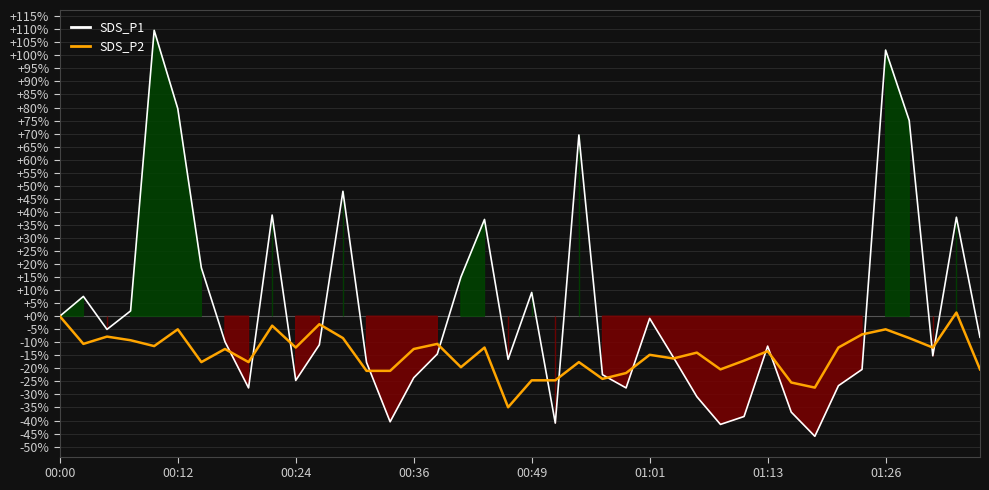

Reading left to right, list all the values displayed in this chart.

SDS_P1: 0.0	7.6	-5.1	2.0	109.6	79.6	18.5	-9.8	-27.5	38.8	-24.6	-11.0	47.9	-17.7	-40.5	-23.6	-14.5	15.0	37.1	-16.5	9.1	-41.0	69.5	-22.4	-27.5	-0.8	-15.7	-30.9	-41.5	-38.4	-11.5	-36.8	-46.0	-26.6	-20.4	102.0	75.0	-15.2	37.9	-8.1
SDS_P2: 0.0	-10.6	-7.8	-9.2	-11.5	-5.0	-17.6	-12.6	-17.6	-3.6	-12.0	-3.1	-8.4	-20.9	-20.9	-12.6	-10.6	-19.6	-12.0	-34.9	-24.6	-24.6	-17.6	-24.0	-21.8	-14.8	-16.2	-14.0	-20.4	-17.0	-13.4	-25.4	-27.4	-12.0	-7.0	-5.0	-8.4	-12.0	1.4	-20.4